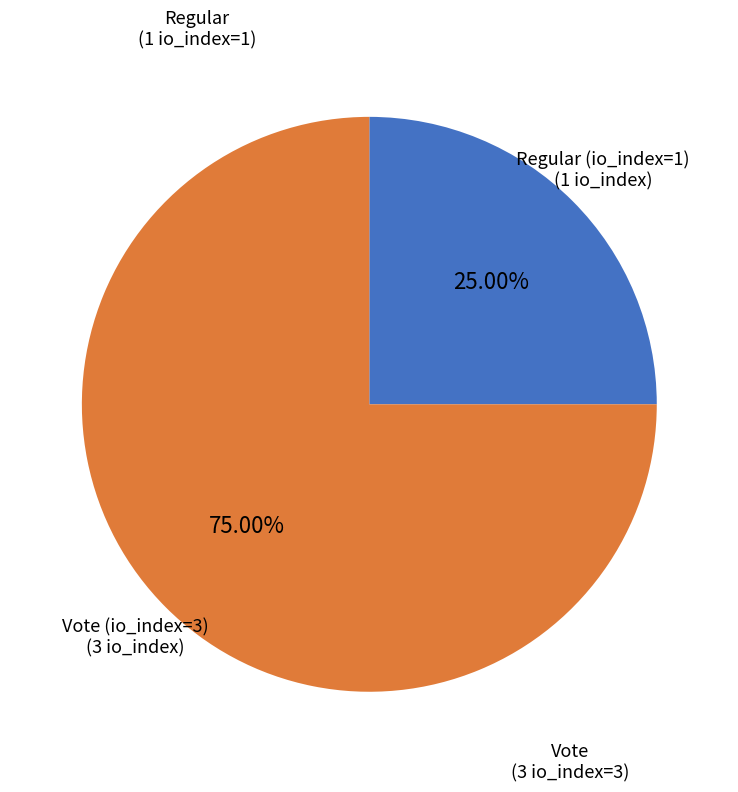

Is there a majority slice in this chart?

Yes